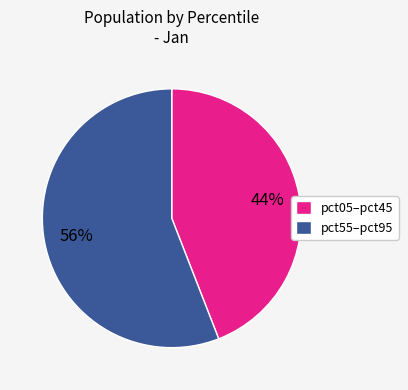

The pct55–pct95 slice represents 56% of the pie. True or false?

True